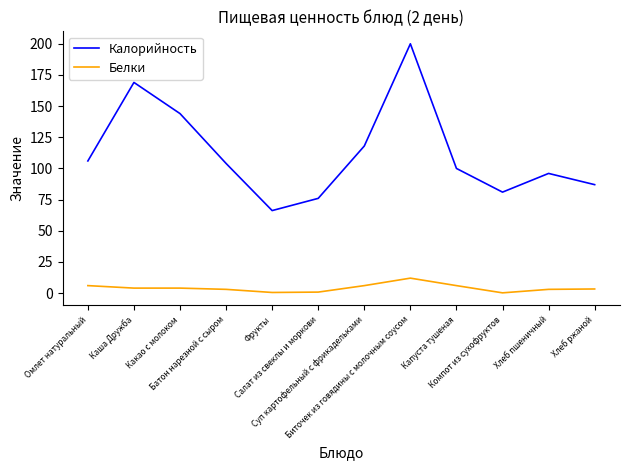

True or false: Калорийность and Белки cross at least once.

False